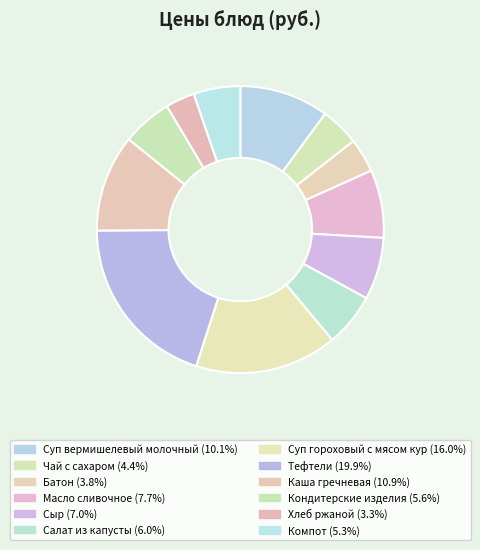

How many segments does this pie chart have?

12